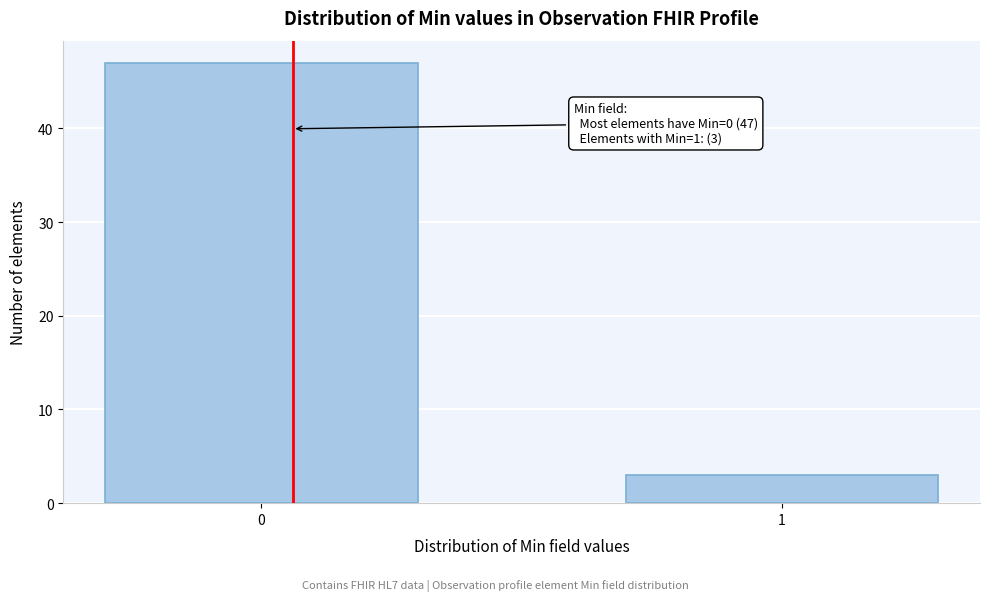

Reading left to right, what are all the values shown in this chart?

47	3